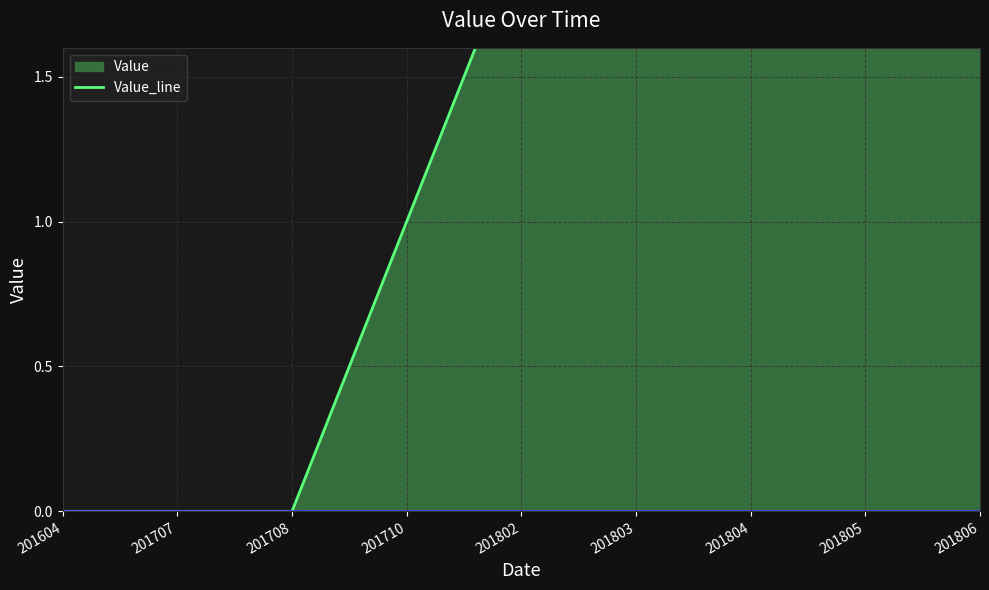

Between 201707 and 201803, which is larger?

201803